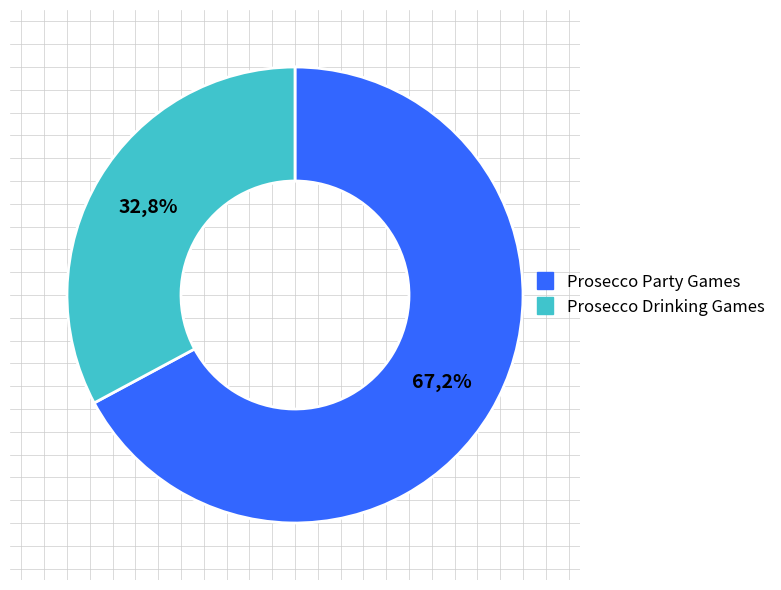

Count the number of slices in the pie.

2